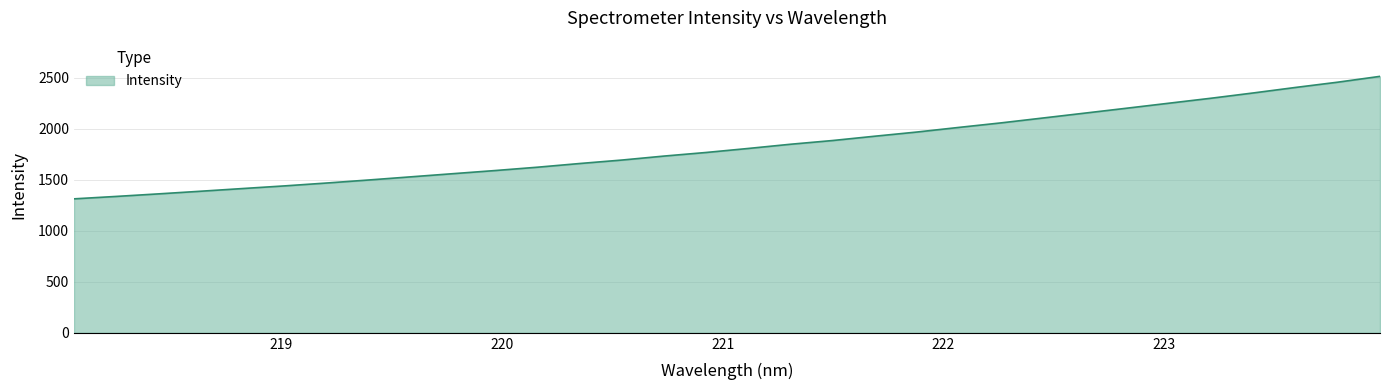

What is the difference between the maximum and minimum values?

1199.6